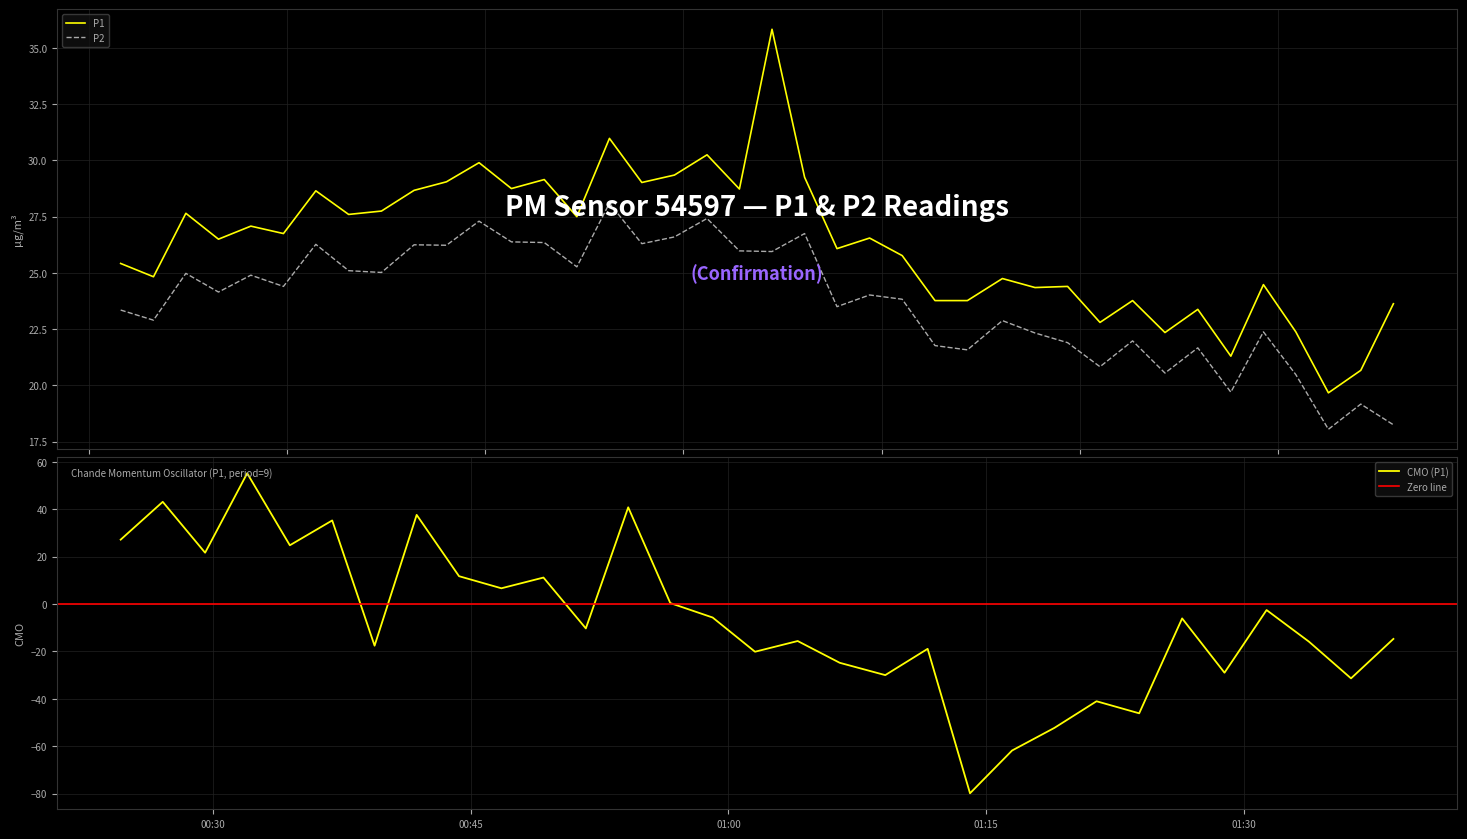

Between 2024-02-04T01:06:29 and 2024-02-04T01:23:55, which series saw the biggest shift?

P1